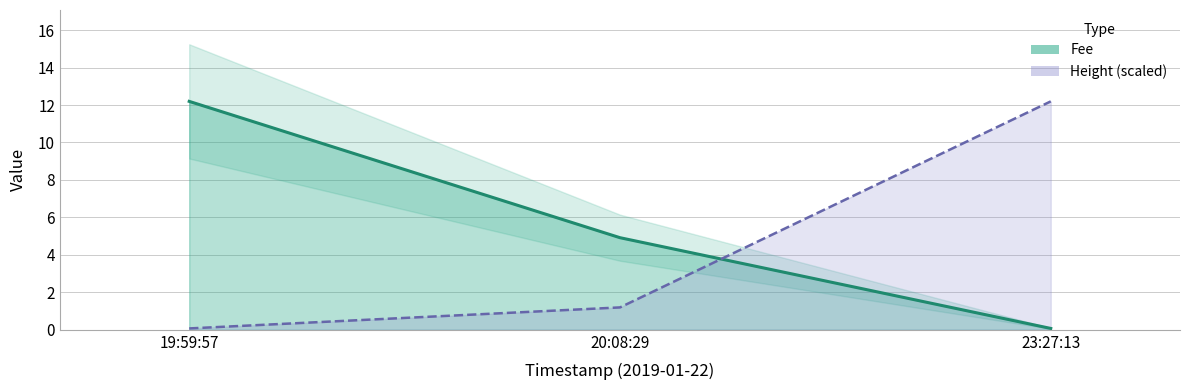

Which series has the largest total across all categories?

Fee